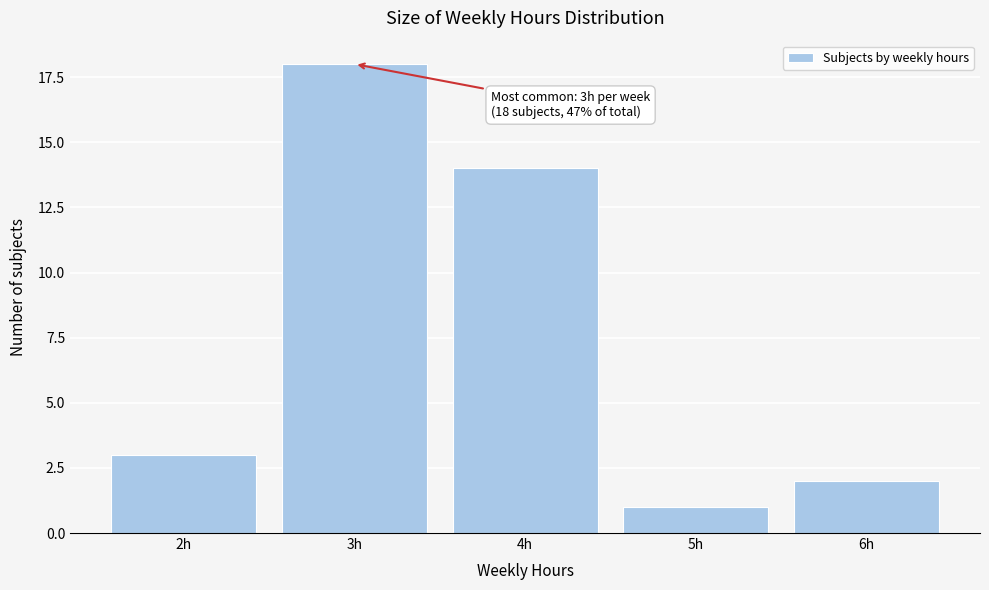

Reading left to right, what are all the values shown in this chart?

2h=3	3h=18	4h=14	5h=1	6h=2